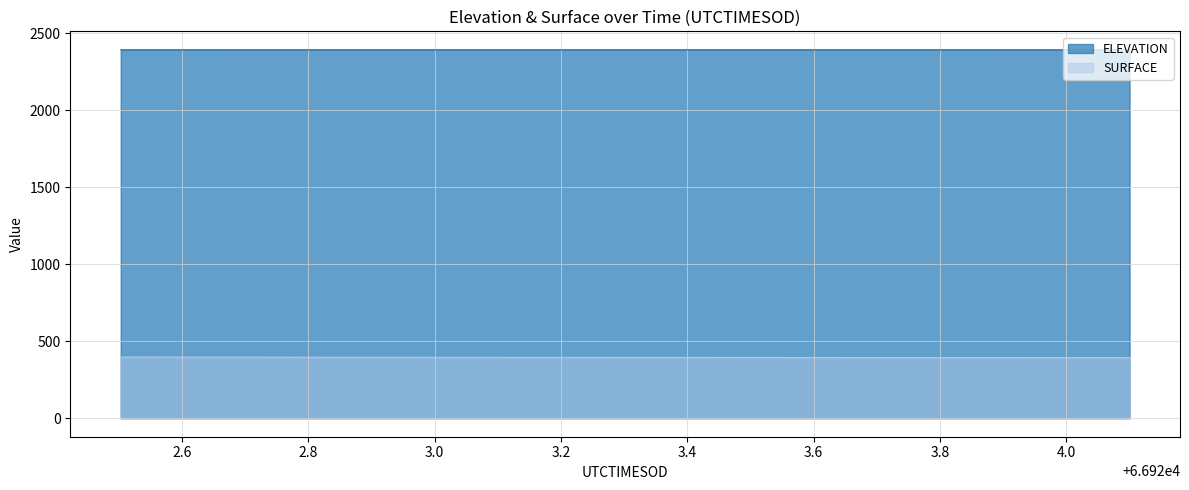

At which category does ELEVATION reach its first local valley?

66923.1993